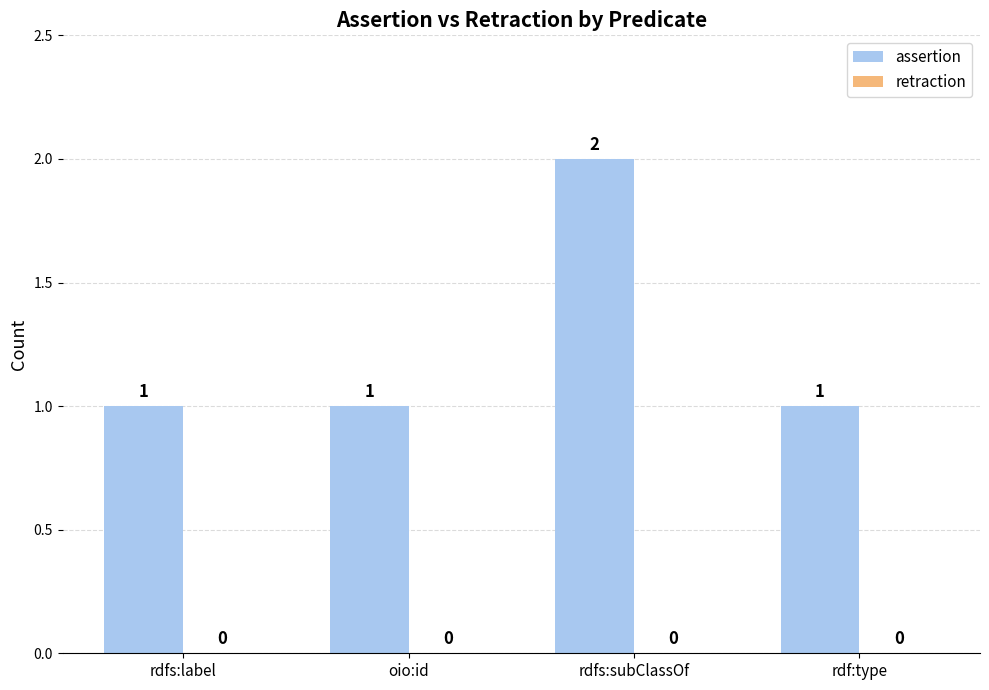

What is the ratio of the value at oio:id to the value at rdf:type?

1.0